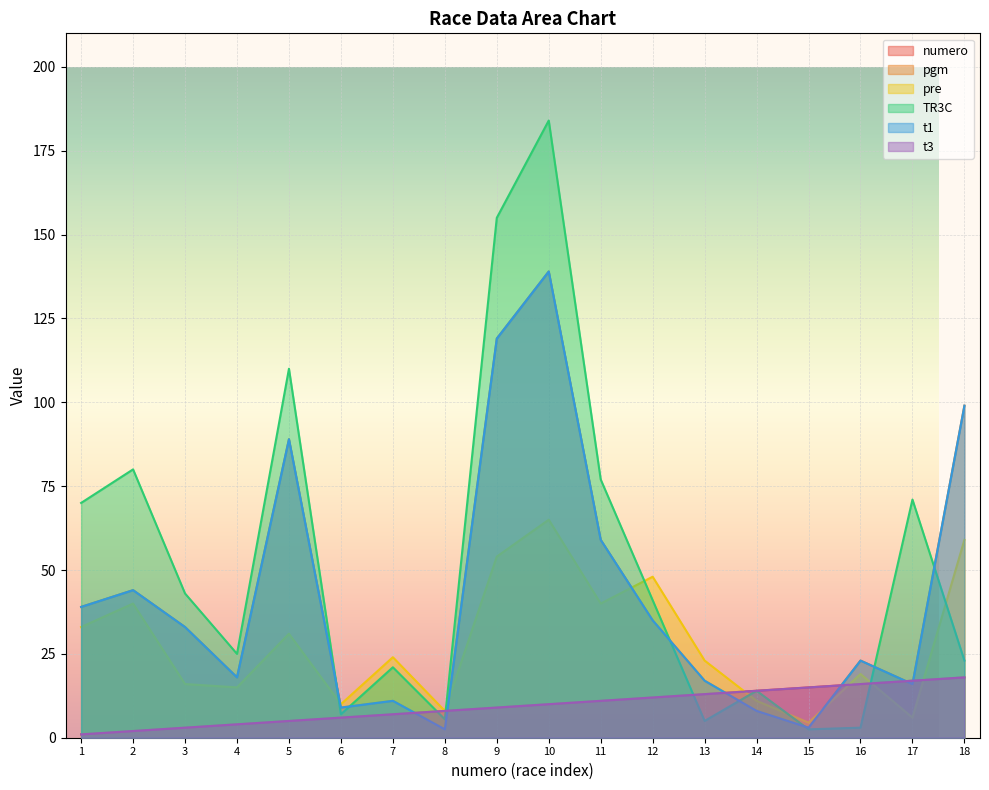

How many values in the t1 series exceed 33?

8